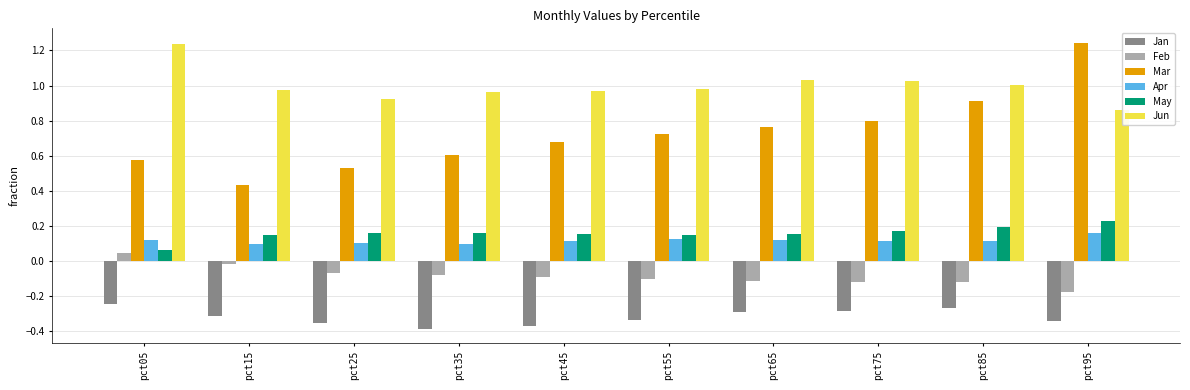

Which series has the widest spread of values?

Mar